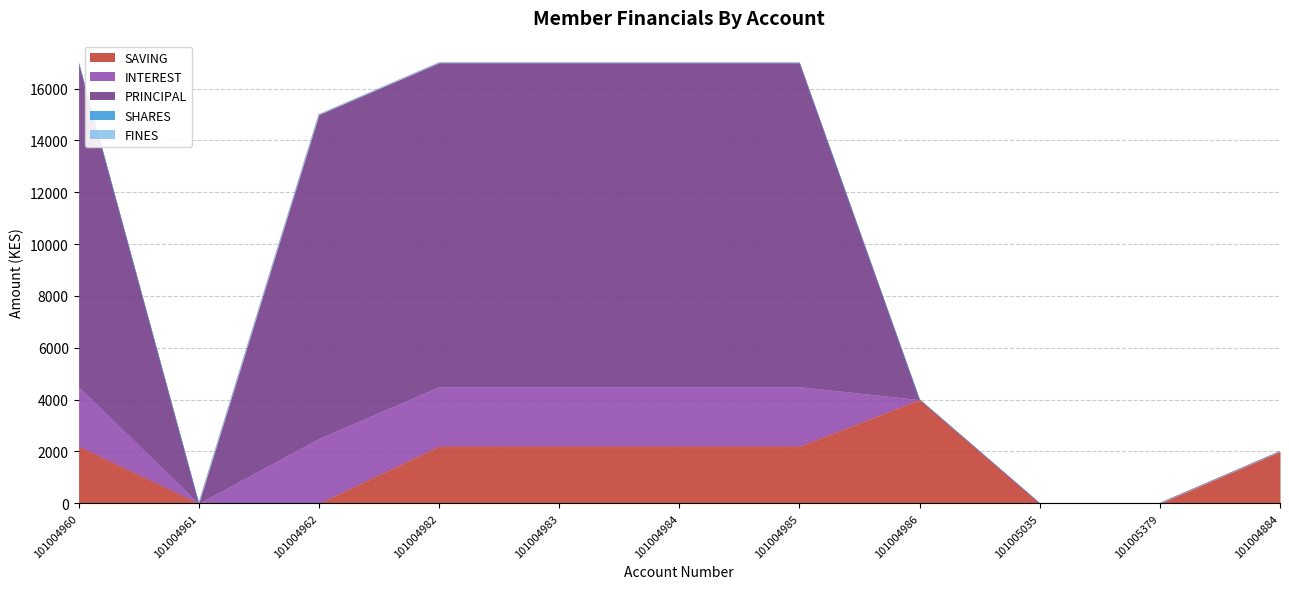

How many lines are shown in the chart?

5